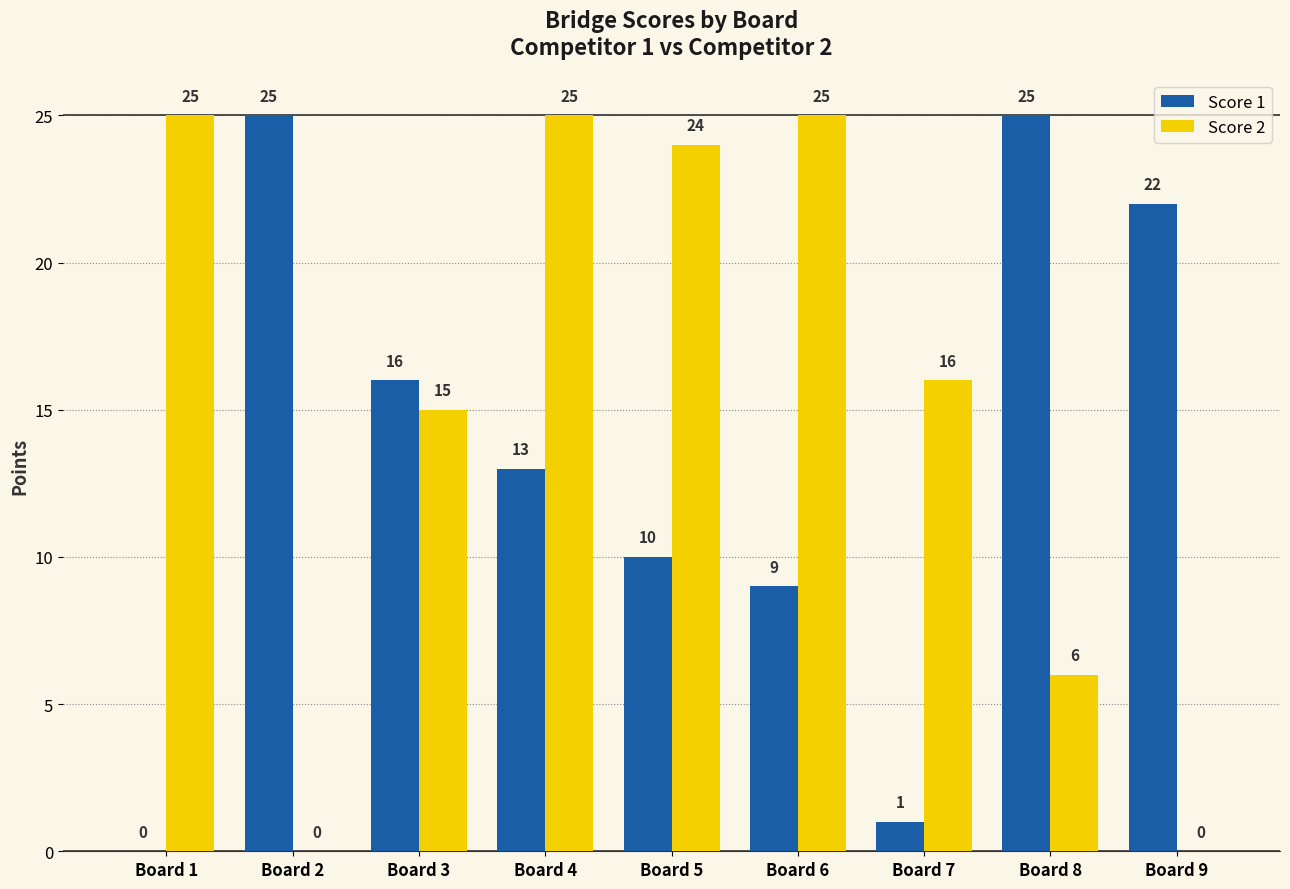

Reading left to right, what are all the values shown in this chart?

Score 1: Board 1=0	Board 2=25	Board 3=16	Board 4=13	Board 5=10	Board 6=9	Board 7=1	Board 8=25	Board 9=22
Score 2: Board 1=25	Board 2=0	Board 3=15	Board 4=25	Board 5=24	Board 6=25	Board 7=16	Board 8=6	Board 9=0